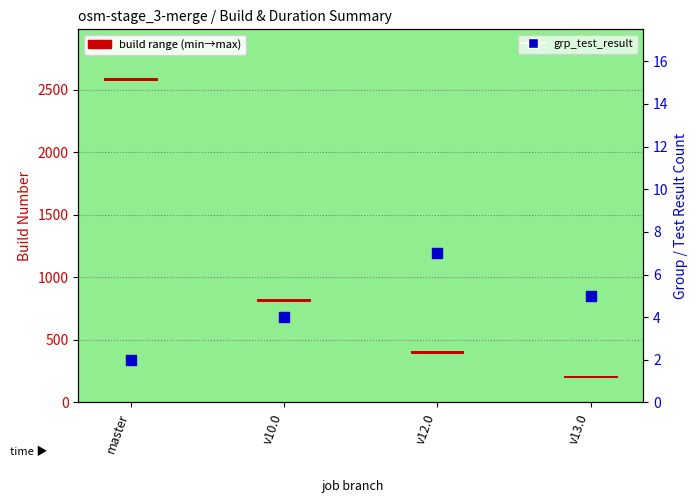

Which series reaches the minimum Y coordinate?

grp_test_result